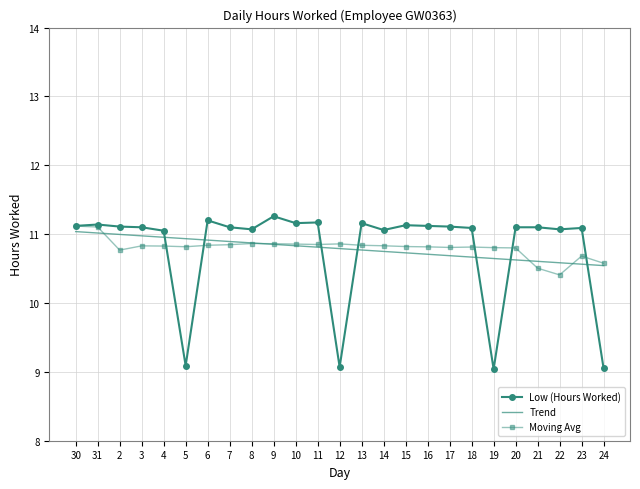

The Moving Avg series shows 4.1 at 13. True or false?

False